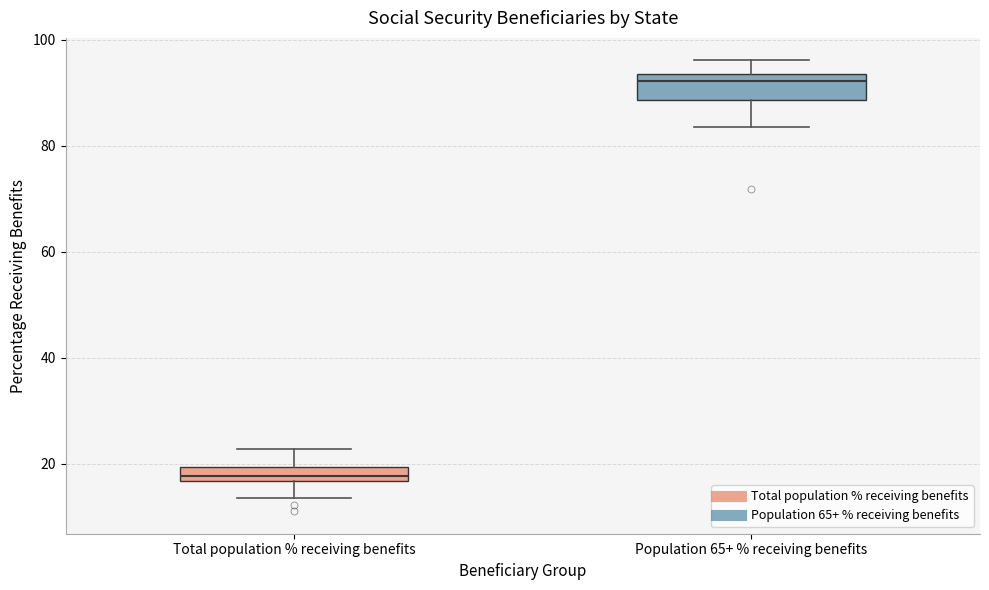

Which box has the highest median line?

Population 65+ % receiving benefits